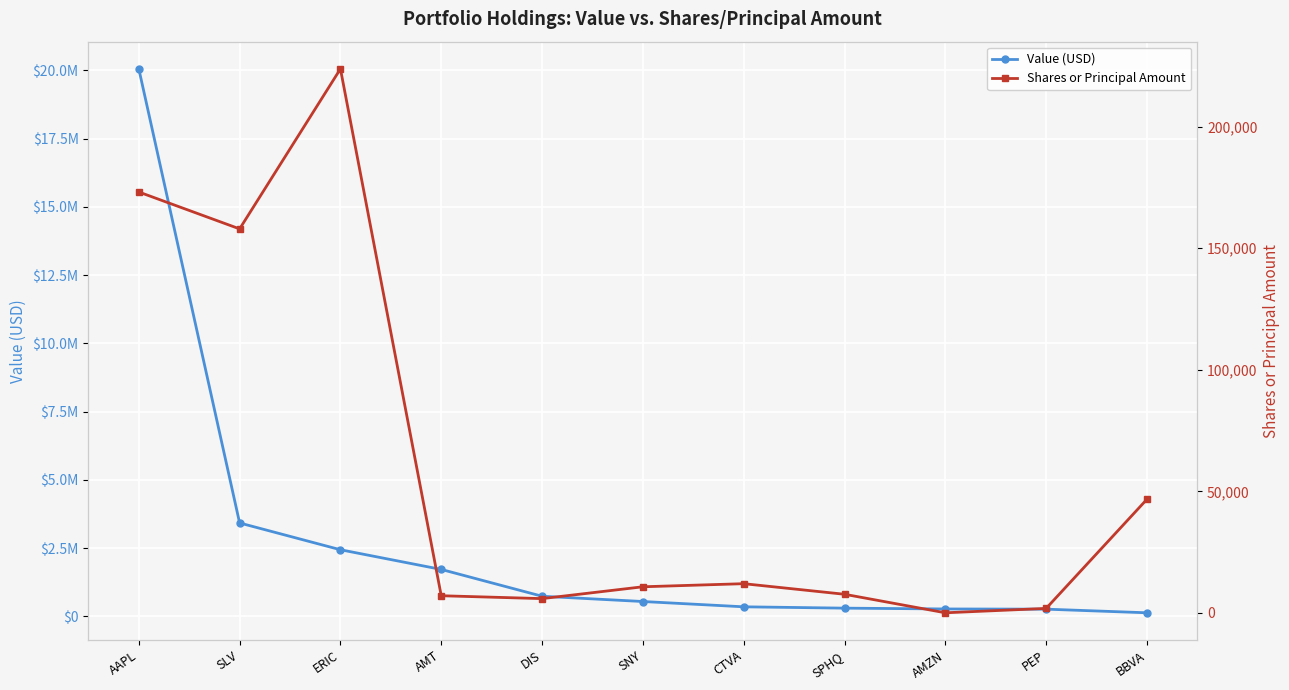

True or false: Shares or Principal Amount has more than 2 interior local peaks.

False